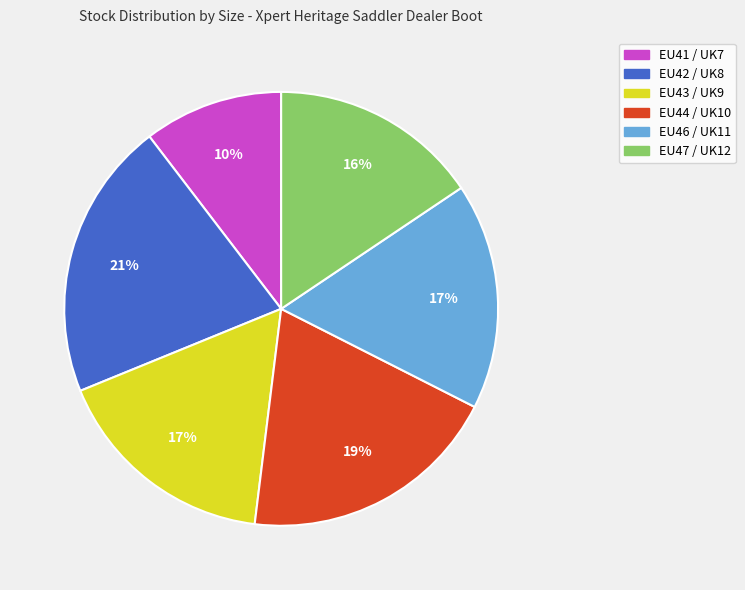

Combined, do EU47 / UK12 and EU43 / UK9 account for over 50%?

No